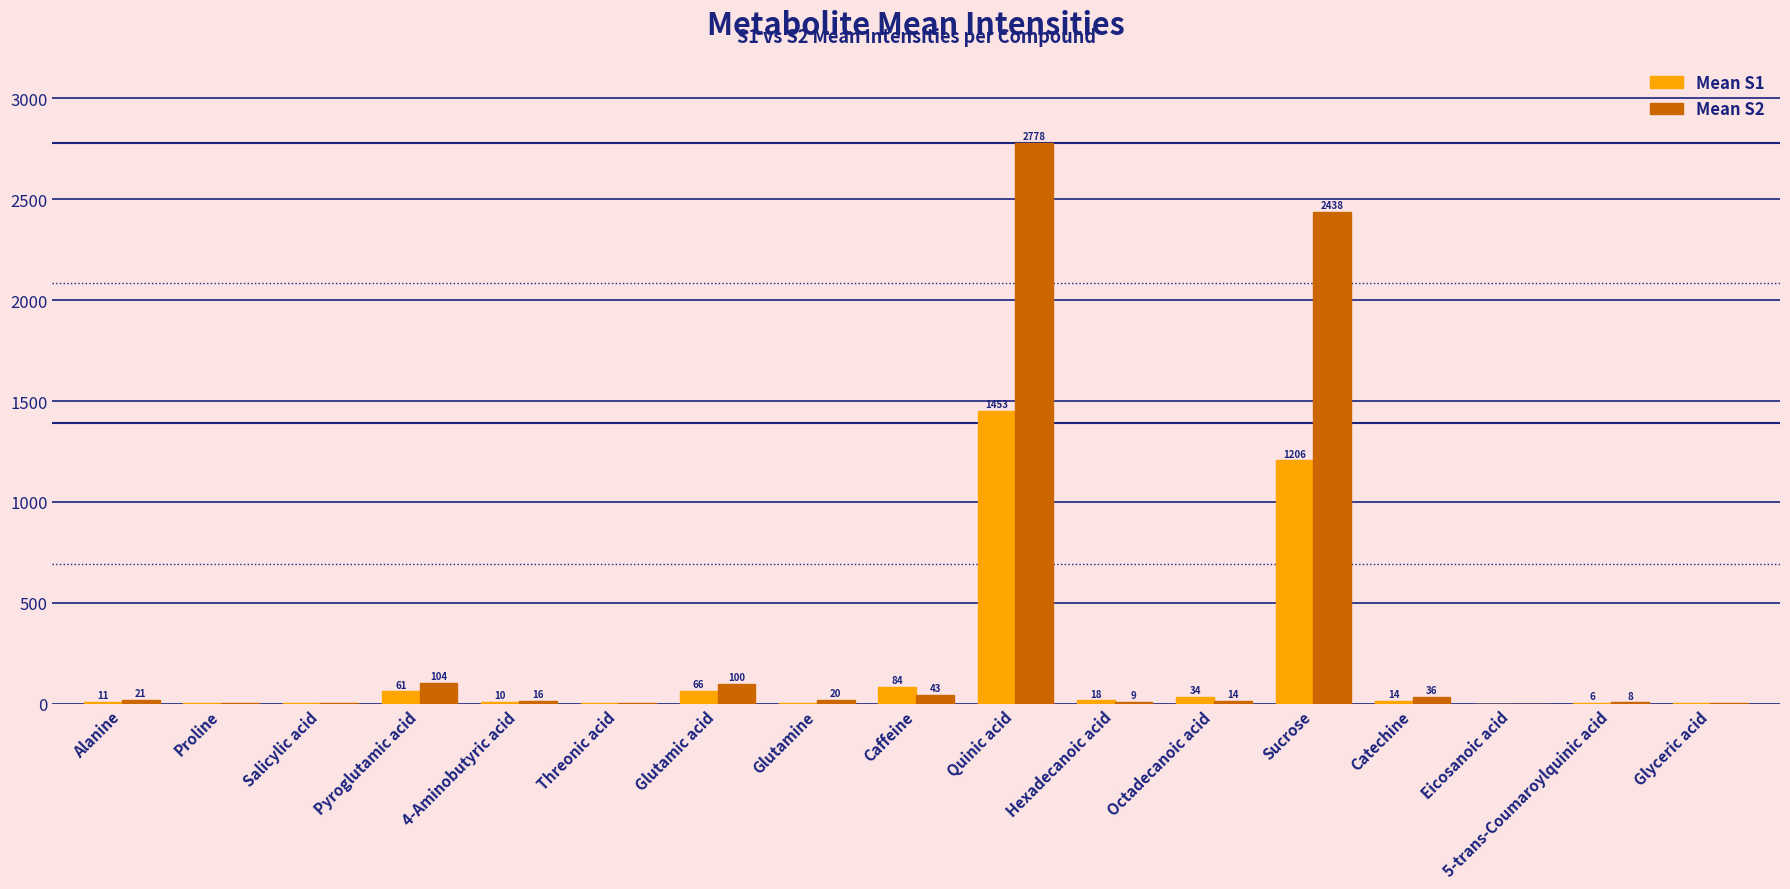

True or false: Mean S1 has a value of 3.1 at Glyceric acid.

True